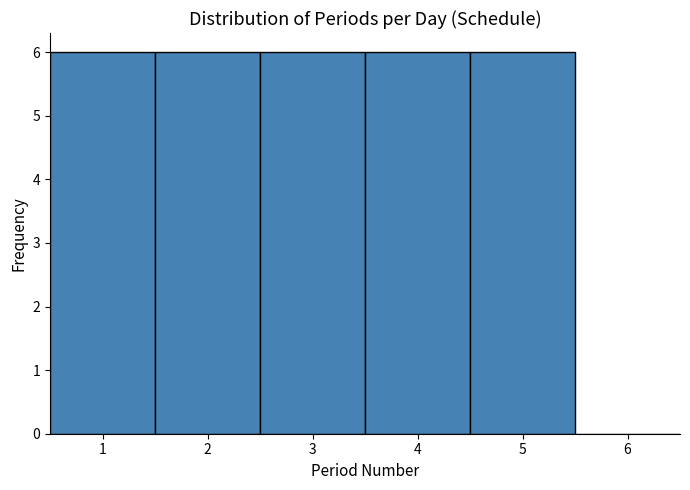

How tall is the bar that spans 4.5 to 5.5 on the x-axis? The values are not printed on the chart, so give them approximately, as read against the axis.

6